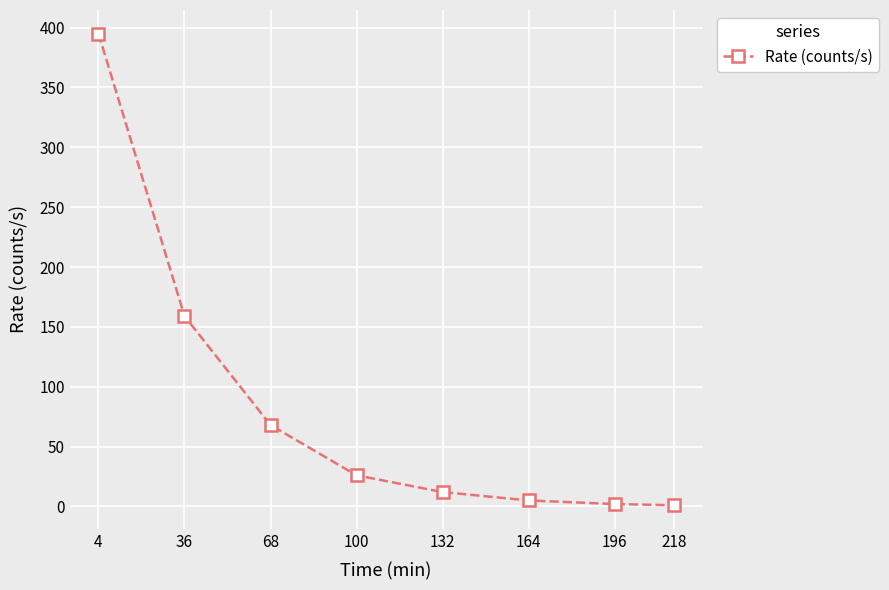

What is the difference between the values at 36 and 132?

147